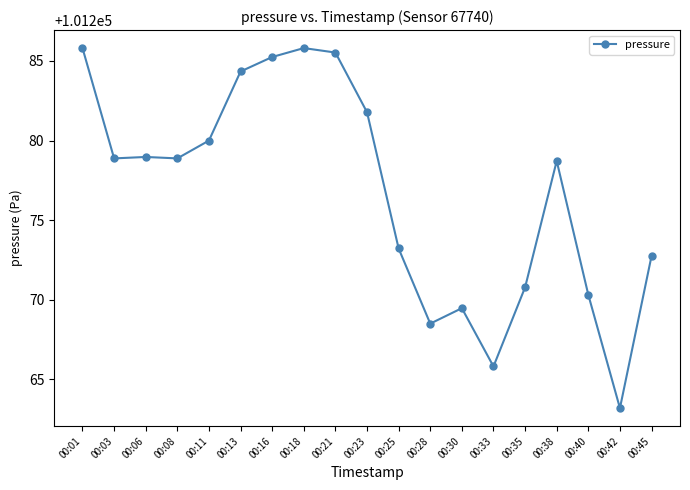

What is the value of the 9th point from the left?

101285.5